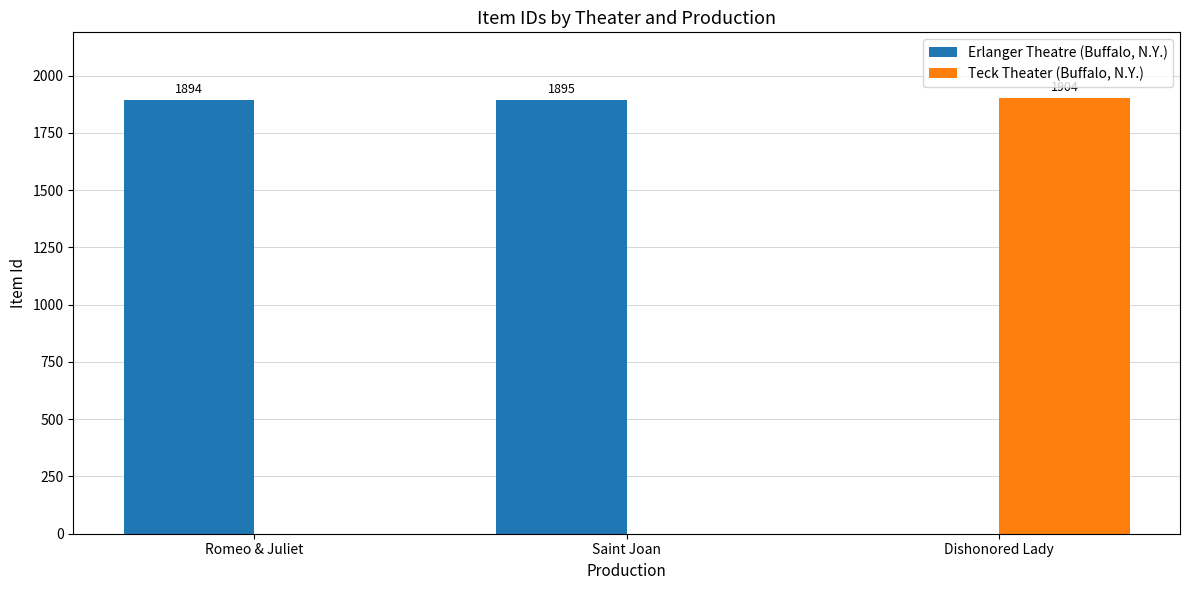

What is the sum of all Erlanger Theatre (Buffalo, N.Y.) values?

3789